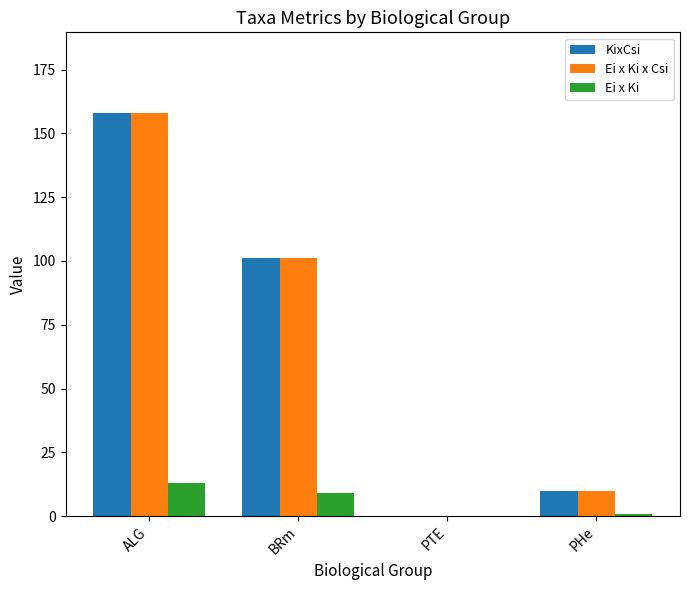

Count the number of data series in this chart.

3